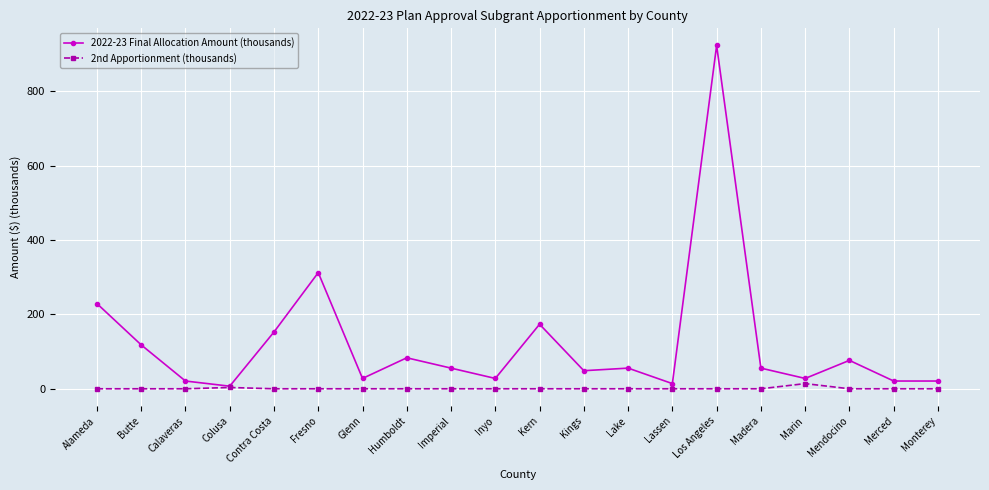

The 2022-23 Final Allocation Amount (thousands) series shows 27.8 at Glenn. True or false?

True